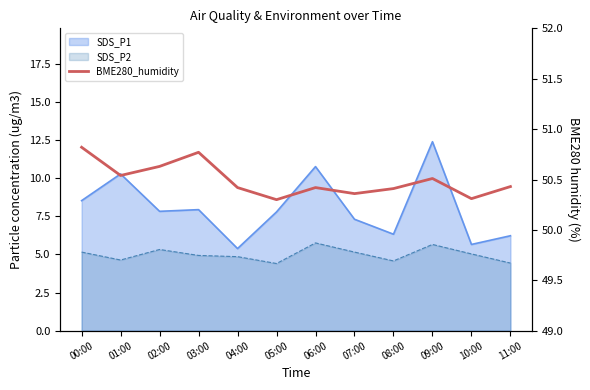

Between 11:00 and 08:00, which is larger?

11:00